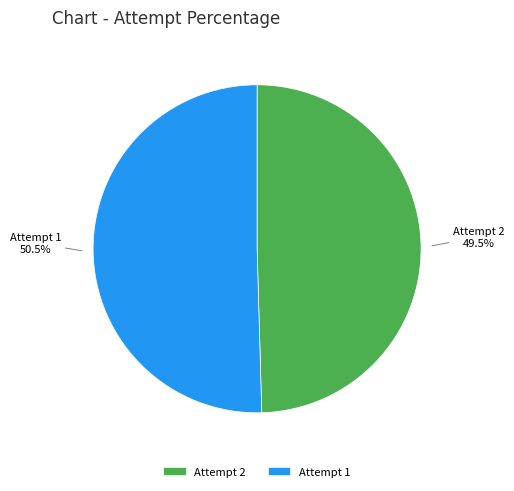

Combined, what portion of the pie is Attempt 1 and Attempt 2?

100.0%